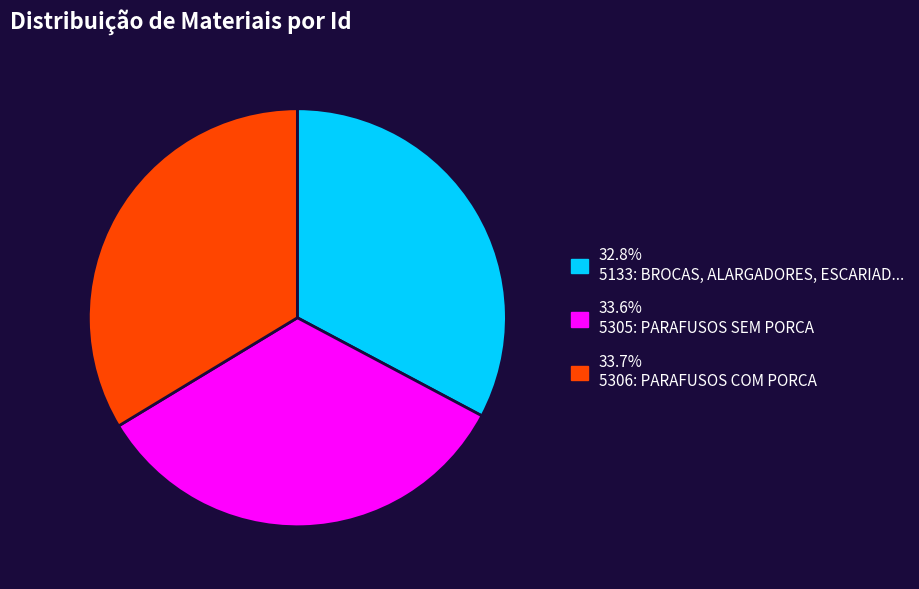

How many segments does this pie chart have?

3